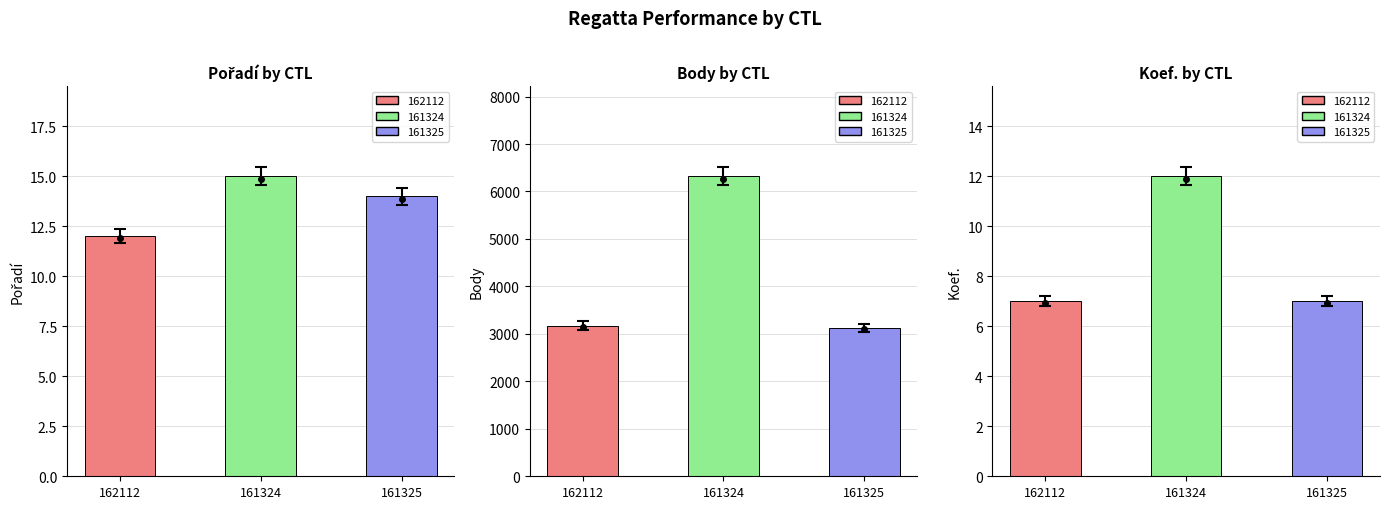

Does the chart contain any negative values?

No